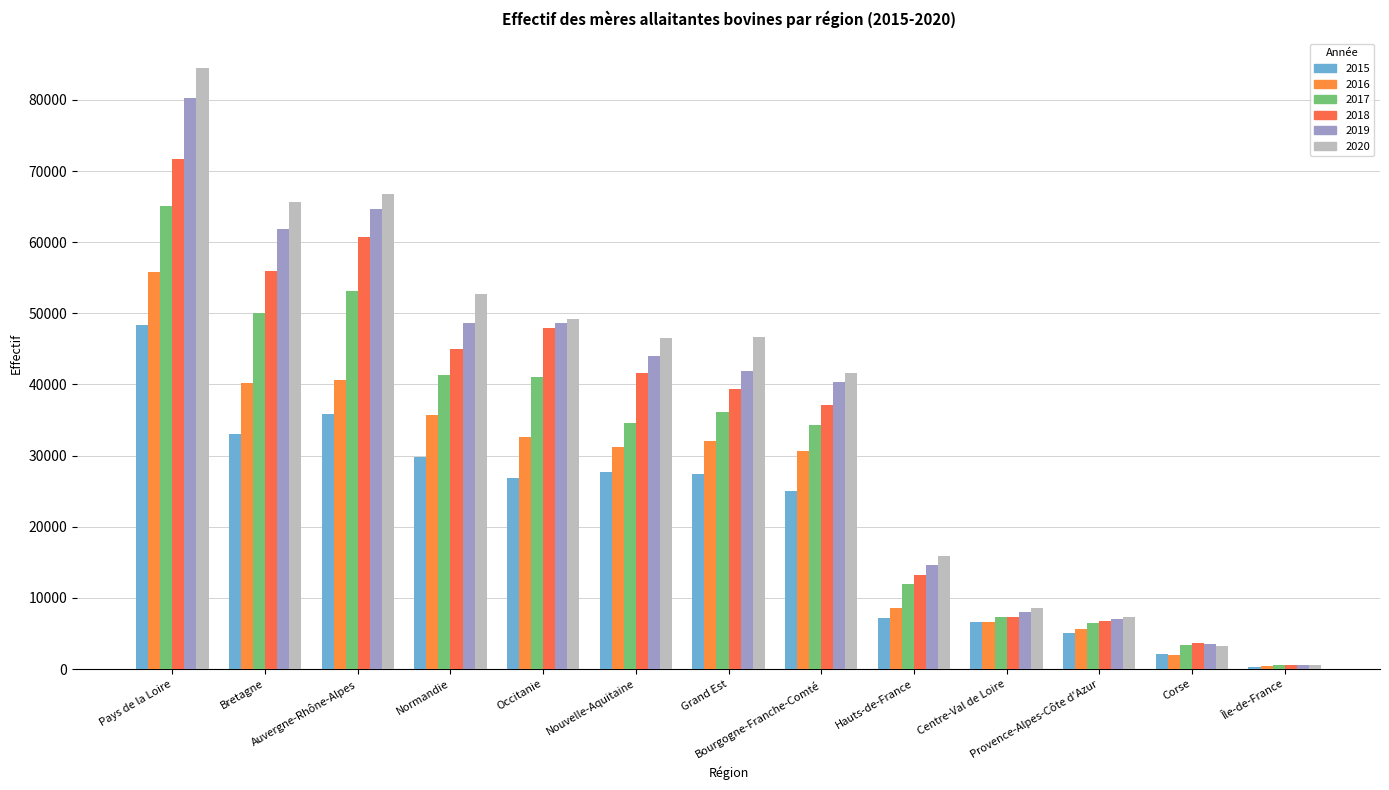

How many values in the 2016 series are below 31152?

6